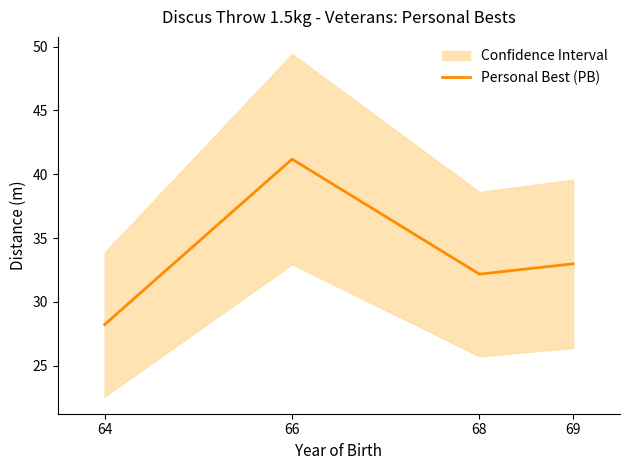

True or false: the data shows 32.2 at 68.

True